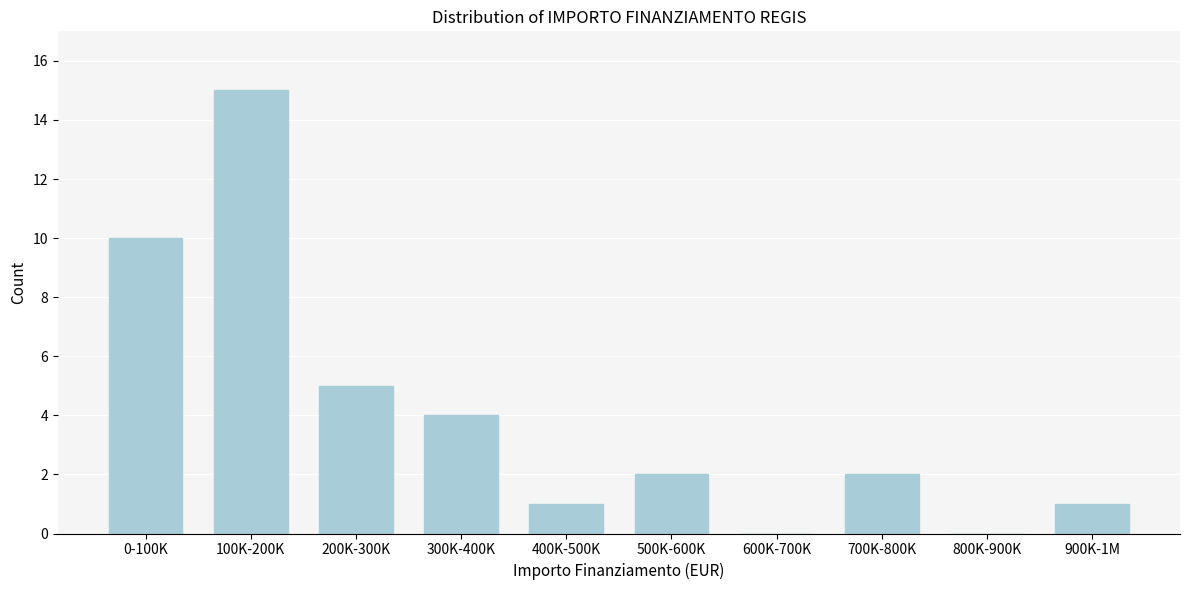

Reading left to right, list all the values displayed in this chart.

0-100K=10	100K-200K=15	200K-300K=5	300K-400K=4	400K-500K=1	500K-600K=2	600K-700K=0	700K-800K=2	800K-900K=0	900K-1M=1